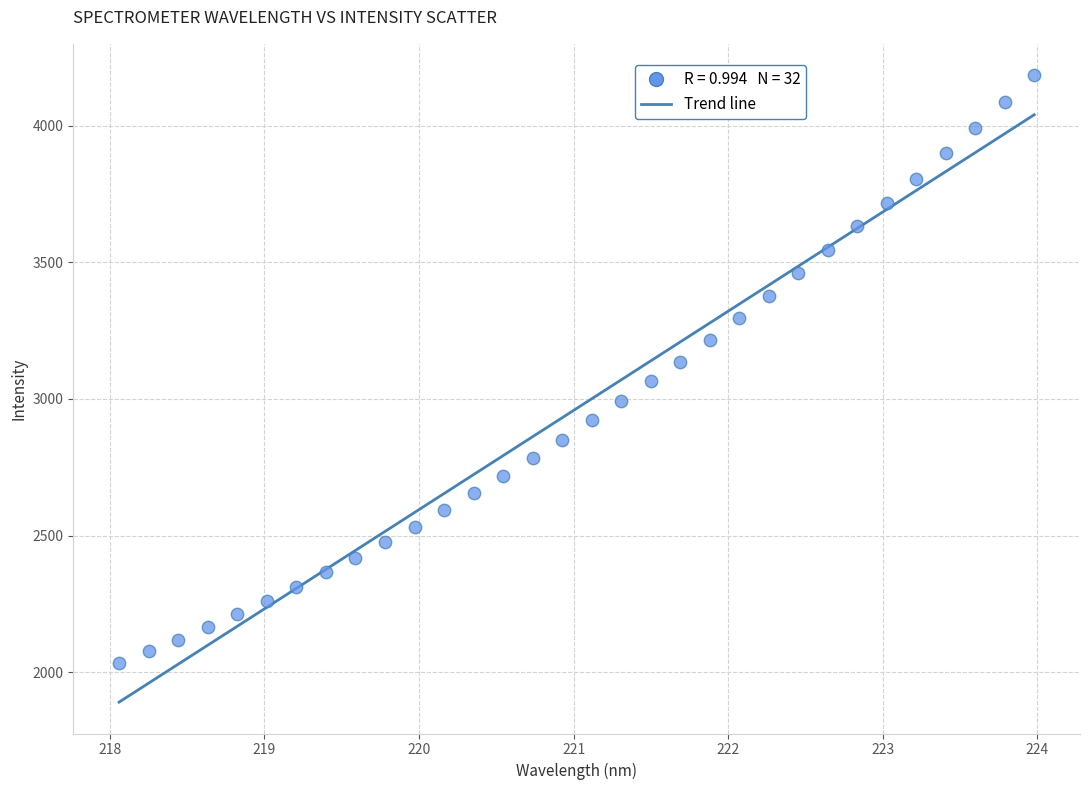

What is the range of Y values (max minus min)?

2151.6